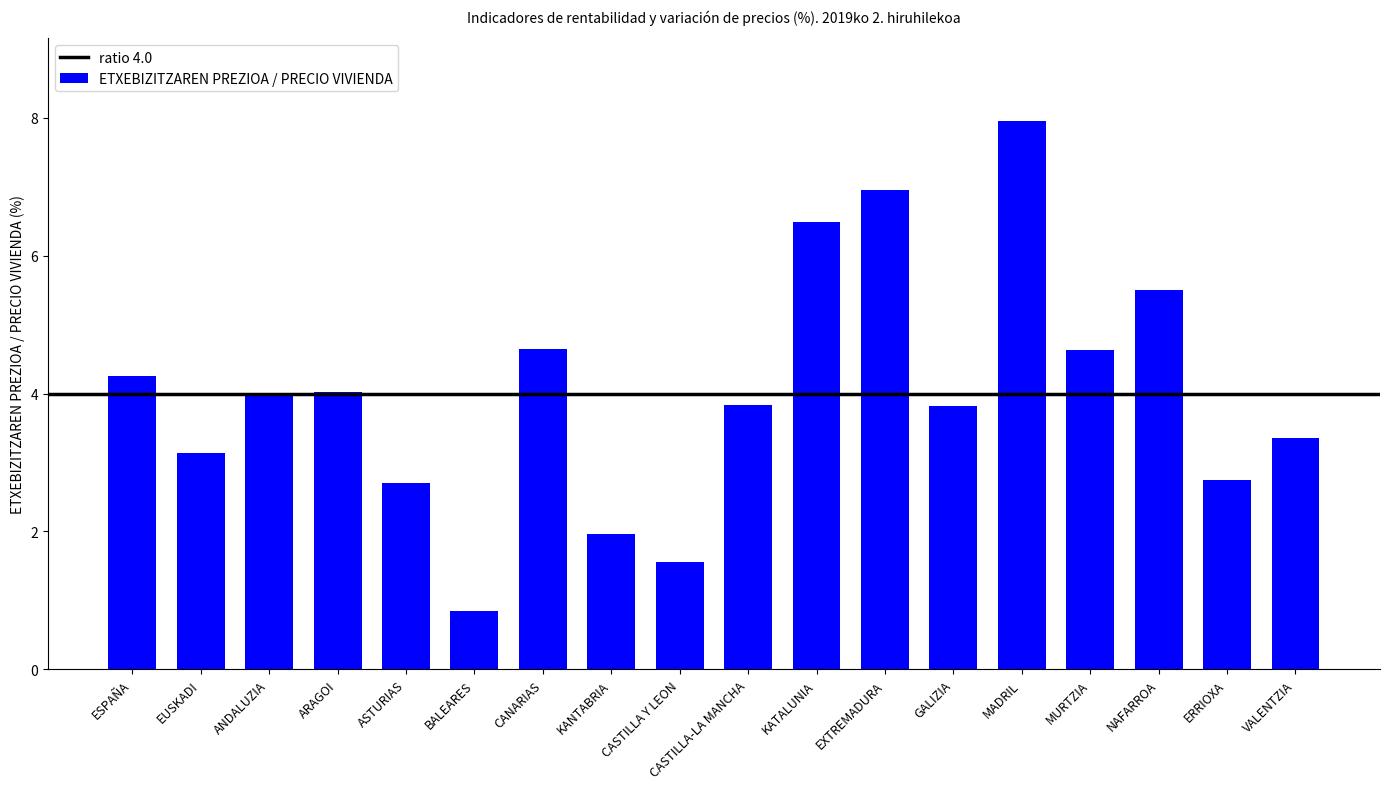

What is the change in value from CANARIAS to NAFARROA?

+0.9